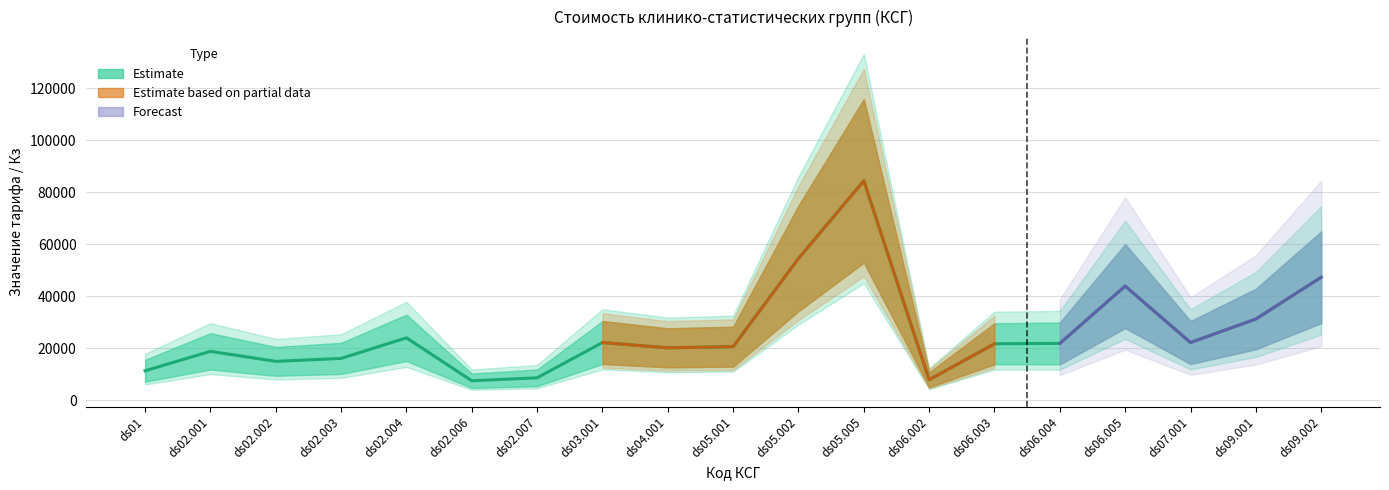

Where does the Tариф при Ку=1.0 series first go above 13789?

ds02.004